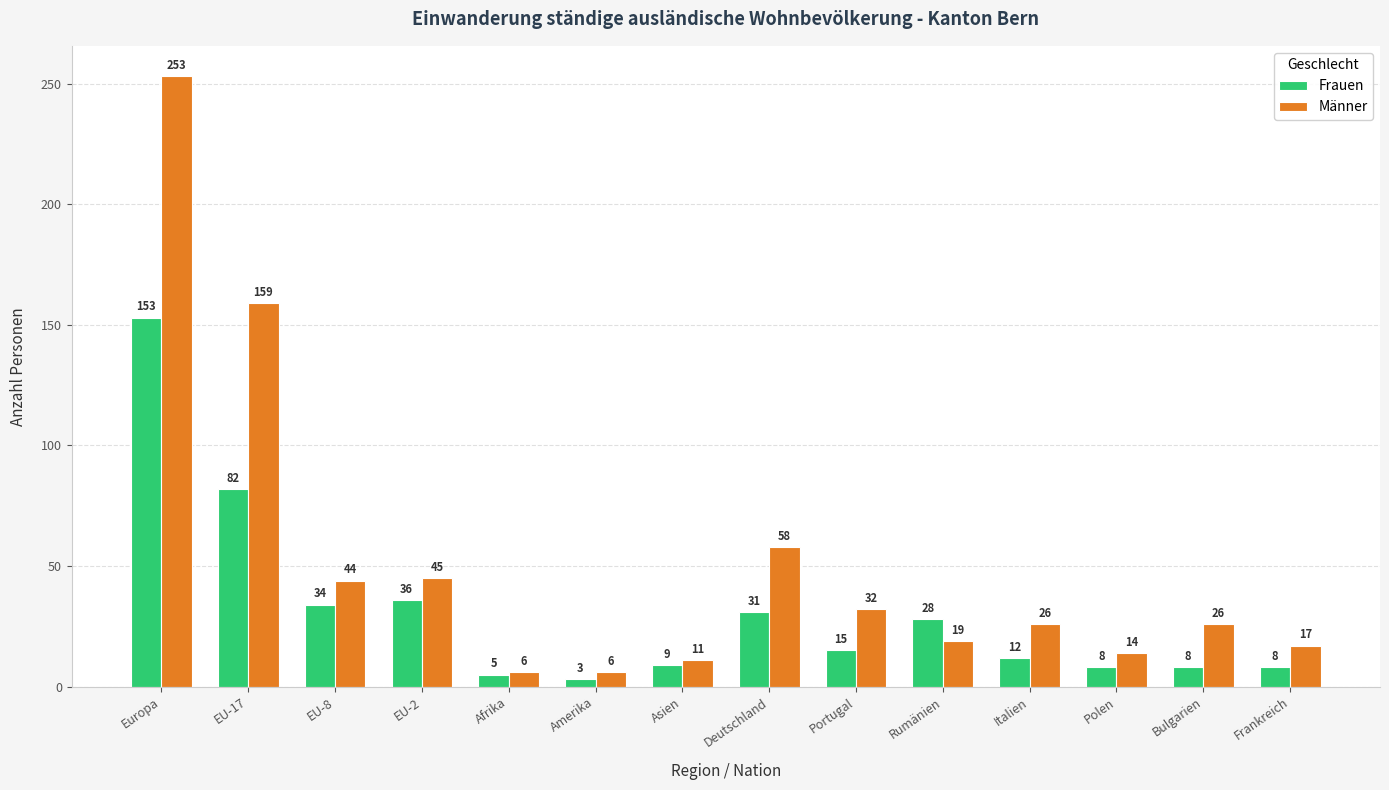

Reading left to right, extract all data points from this chart.

Frauen: Europa=153	EU-17=82	EU-8=34	EU-2=36	Afrika=5	Amerika=3	Asien=9	Deutschland=31	Portugal=15	Rumänien=28	Italien=12	Polen=8	Bulgarien=8	Frankreich=8
Männer: Europa=253	EU-17=159	EU-8=44	EU-2=45	Afrika=6	Amerika=6	Asien=11	Deutschland=58	Portugal=32	Rumänien=19	Italien=26	Polen=14	Bulgarien=26	Frankreich=17